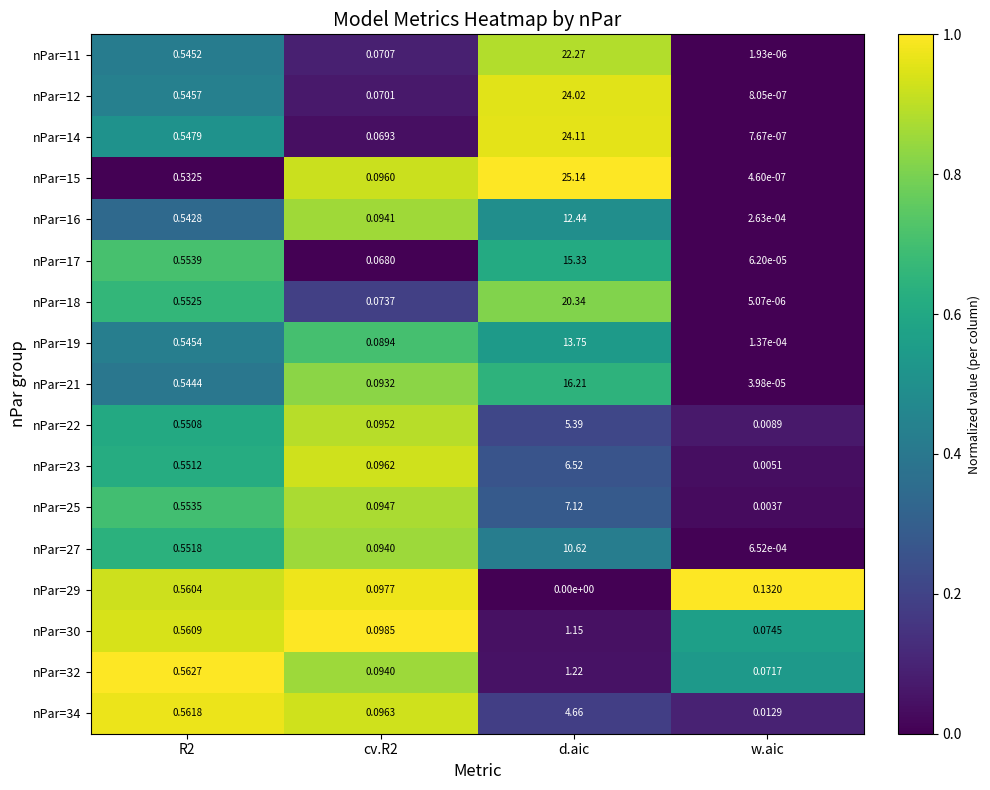

At which category does the chart reach its minimum across all series?

d.aic